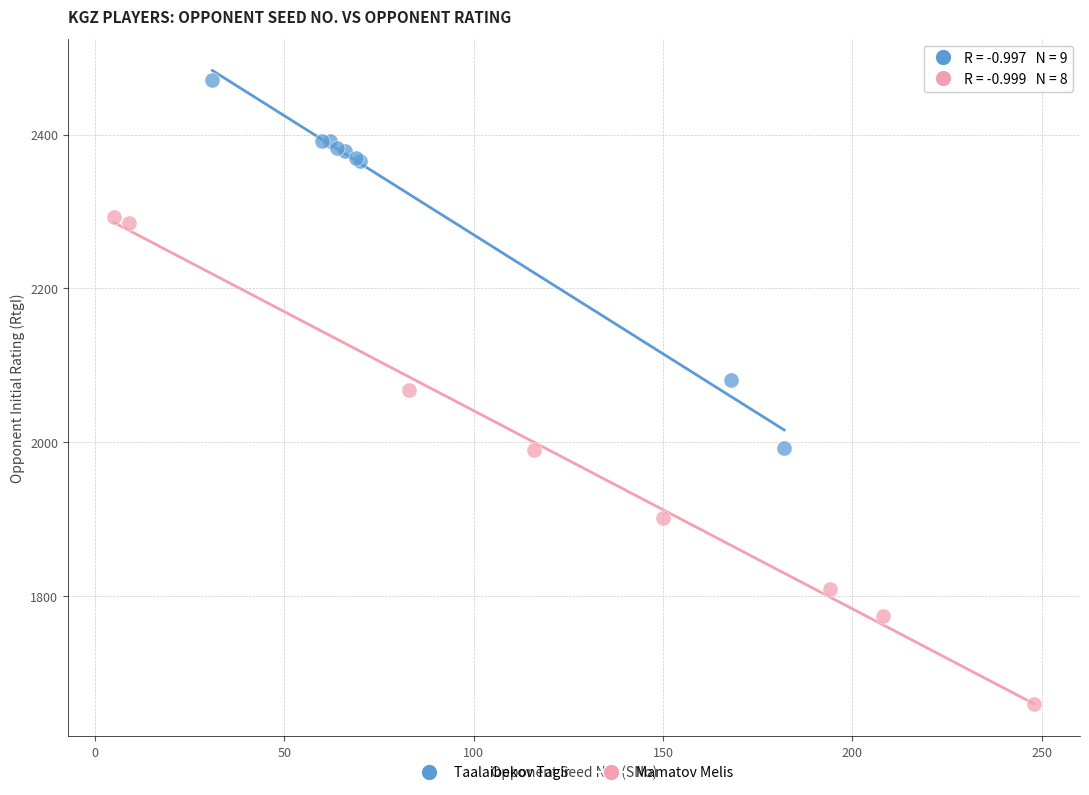

Which series contains the lowest Y value?

Mamatov Melis